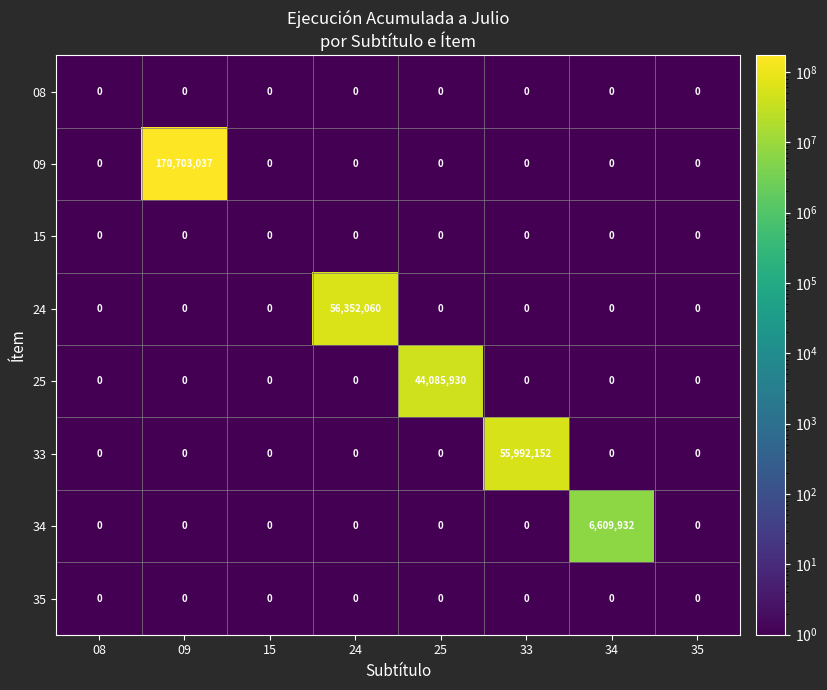

What is the average value of the 09 series?

21337881